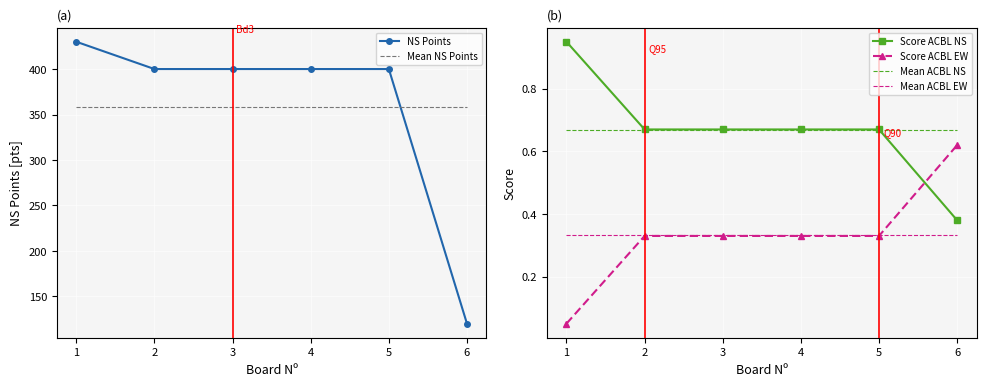

How many times do Score ACBL EW and Score ACBL NS cross each other?

1